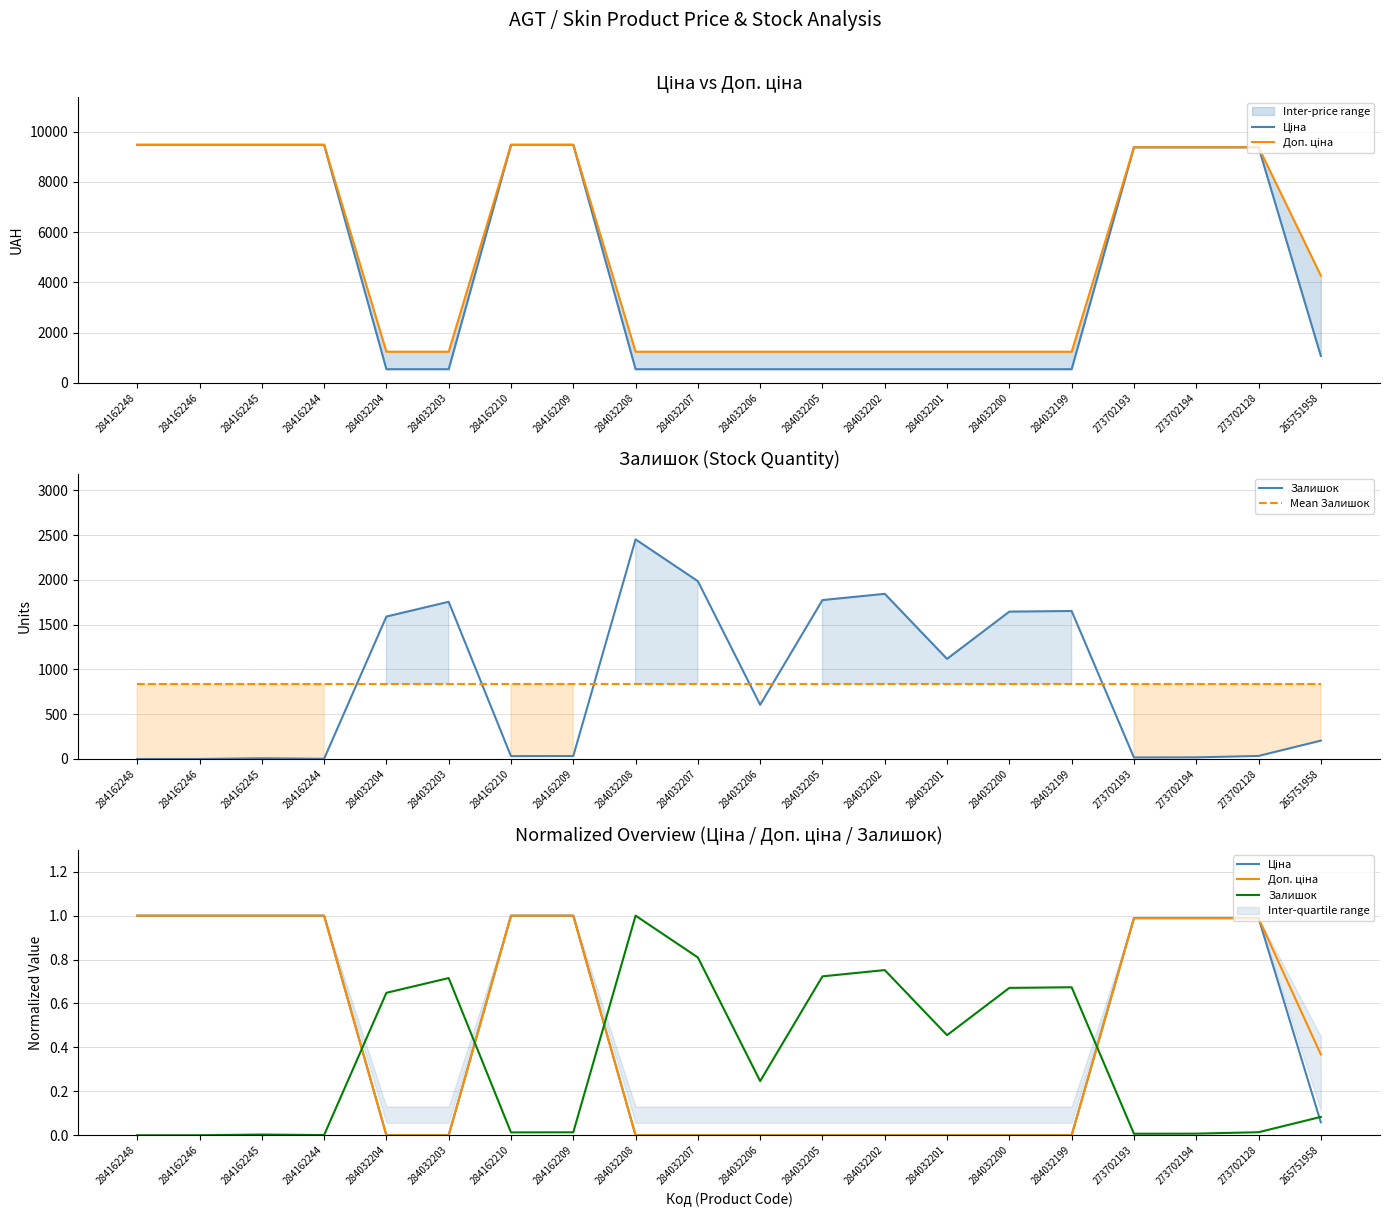

What is the sum of the Mean Залишок values at 284032203 and 284032199?

1677.7